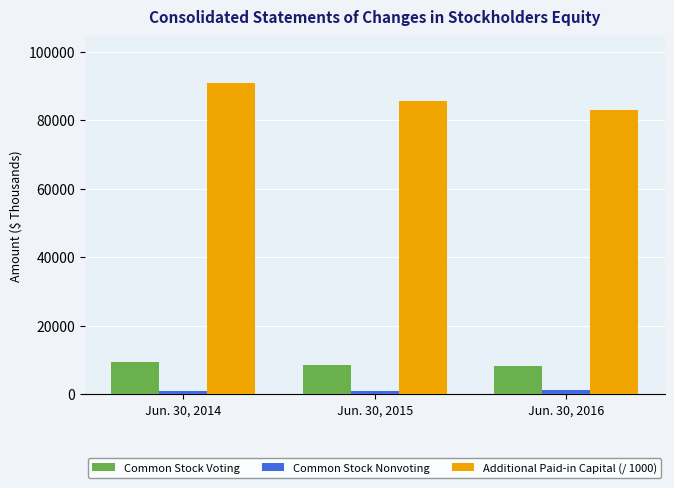

What is the value of the Additional Paid-in Capital (/ 1000) bar at the 2nd from the left?

85506